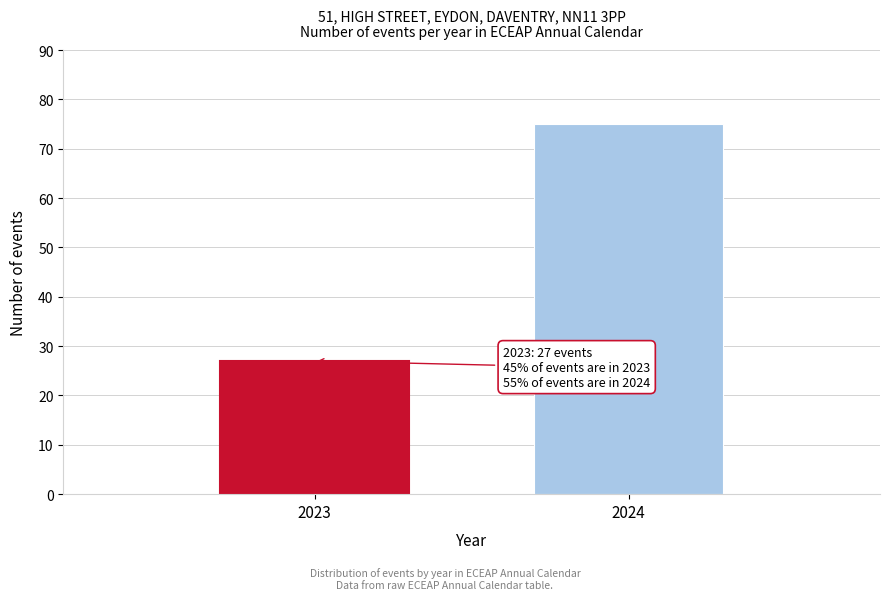

Reading left to right, list all the values displayed in this chart.

2023=27	2024=75